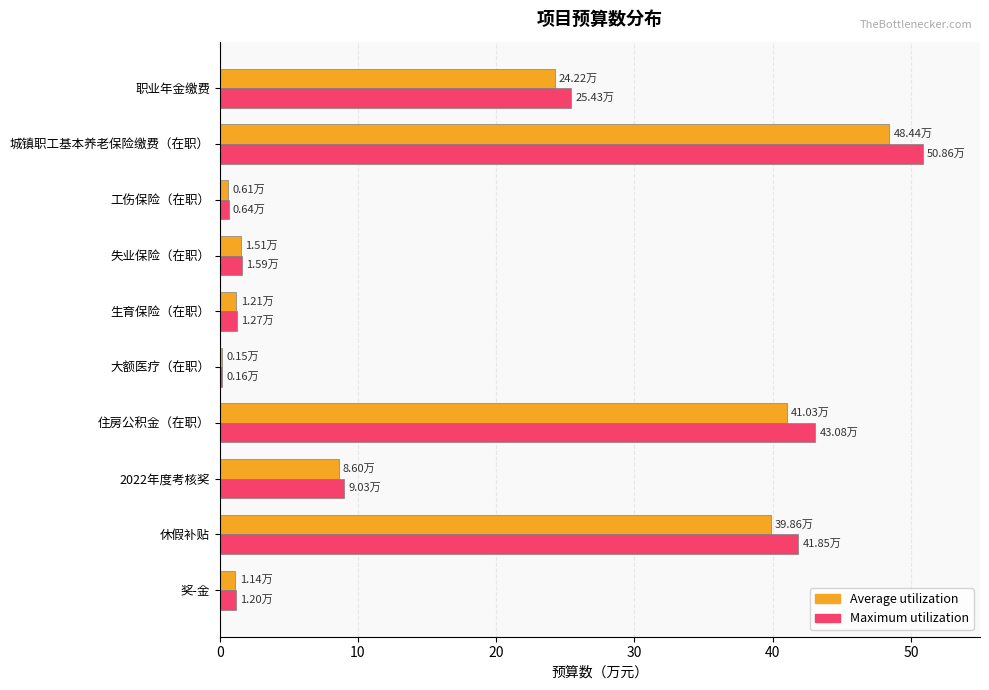

Which series has the widest spread of values?

Maximum utilization